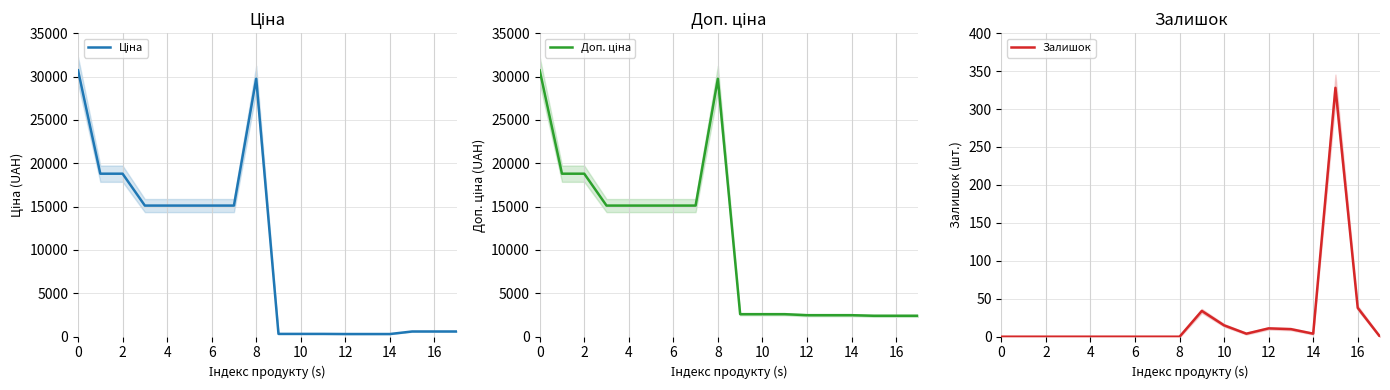

Reading right to left, transcribe all the data shown in this chart.

Ціна: 603.7	603.7	603.7	310.3	310.3	310.3	324.8	324.8	324.8	29747.2	15120.0	15120.0	15120.0	15120.0	15120.0	18796.8	18796.8	30717.1
Доп. ціна: 2414.8	2414.8	2414.8	2482.4	2482.4	2482.4	2598.3	2598.3	2598.3	29747.2	15120.0	15120.0	15120.0	15120.0	15120.0	18796.8	18796.8	30717.1
Залишок: 0.0	38.0	328.0	4.0	10.0	11.0	4.0	15.0	34.0	0.0	0.0	0.0	0.0	0.0	0.0	0.0	0.0	0.0